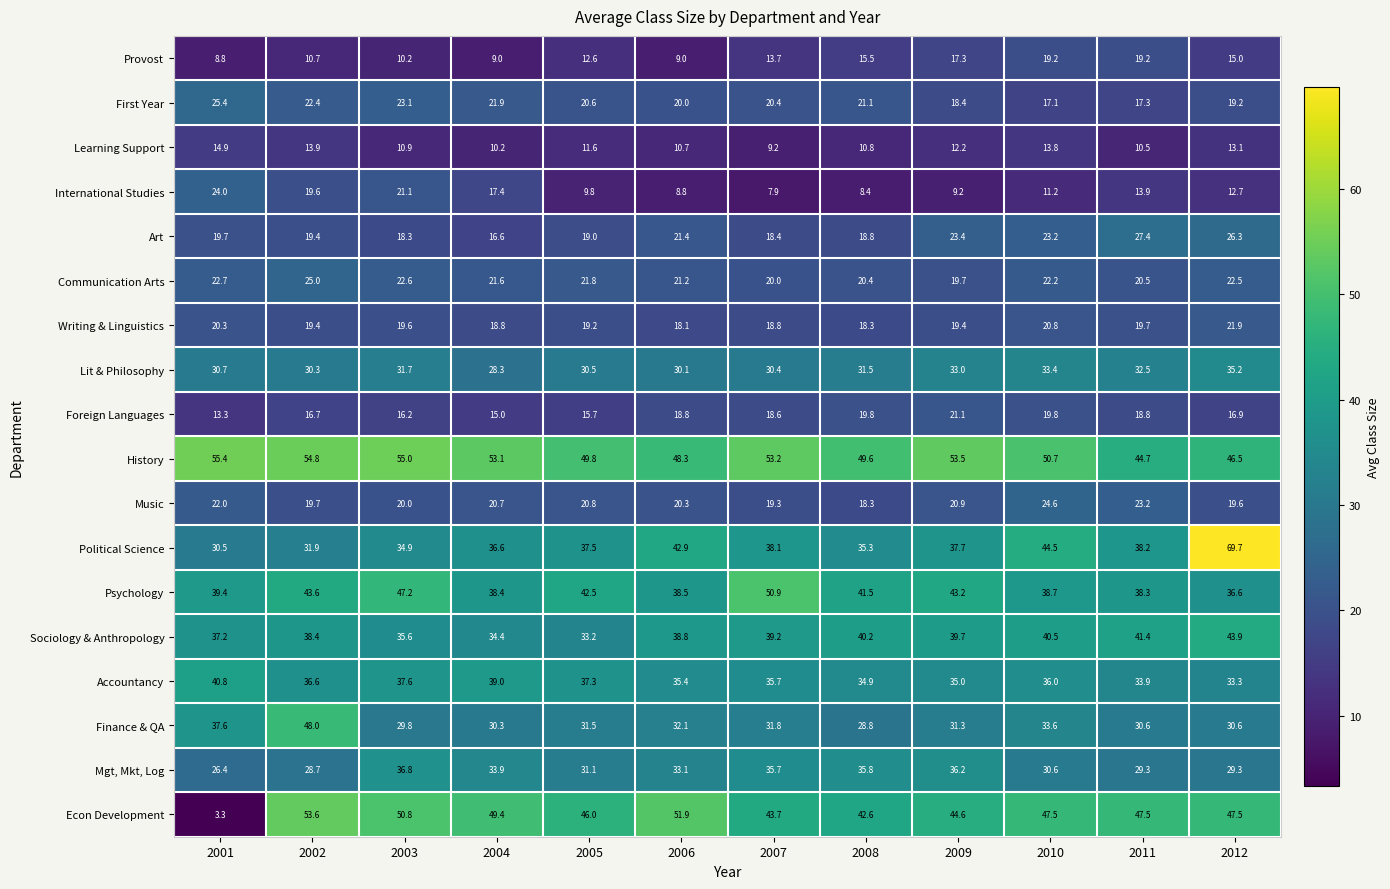

What is the difference between the maximum and second lowest values in the Music series?

5.3